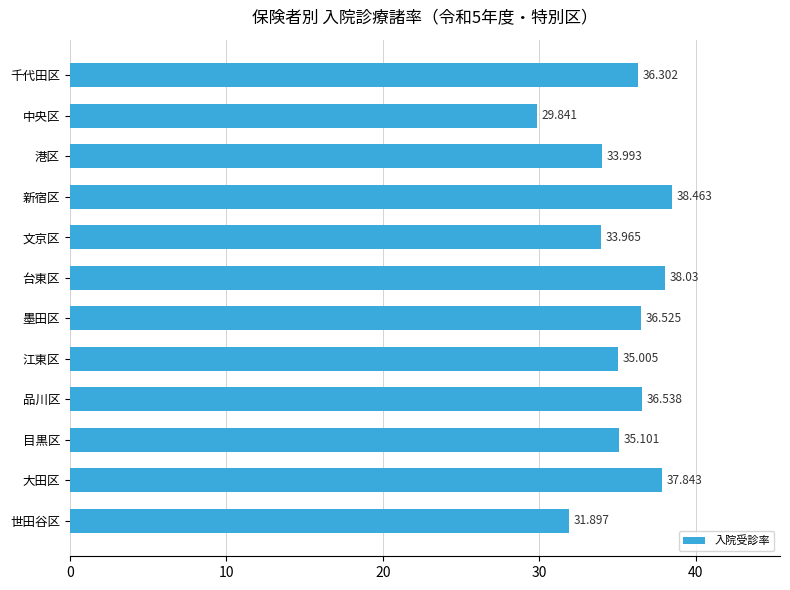

How many data points does each series have?

12